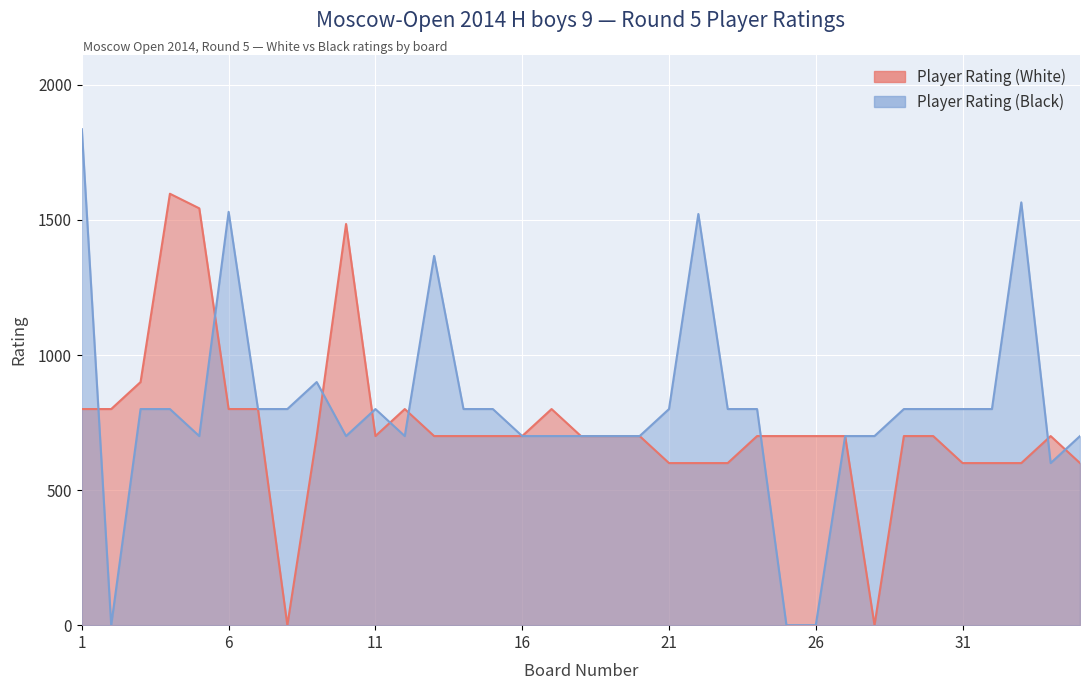

List the labels in order of Player Rating (Black) value, largest first.

1, 33, 6, 22, 13, 9, 3, 4, 7, 8, 11, 14, 15, 21, 23, 24, 29, 30, 31, 32, 5, 10, 12, 16, 17, 18, 19, 20, 27, 28, 35, 34, 2, 25, 26